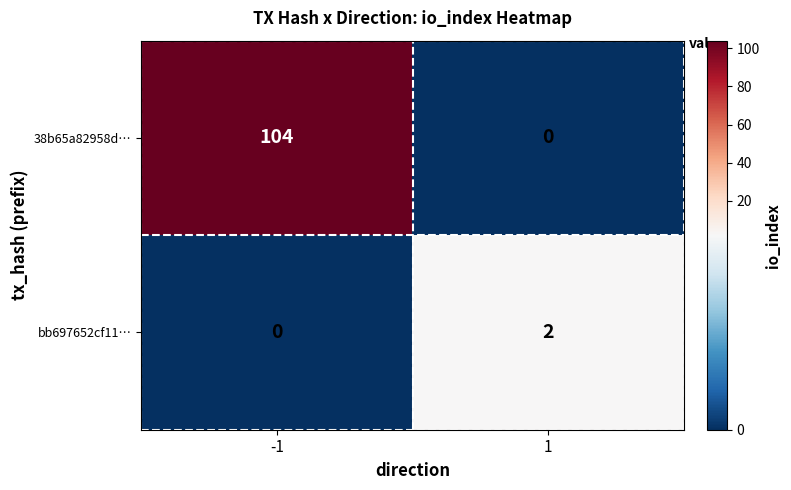

List the labels in order of bb697652cf11… value, largest first.

1, -1